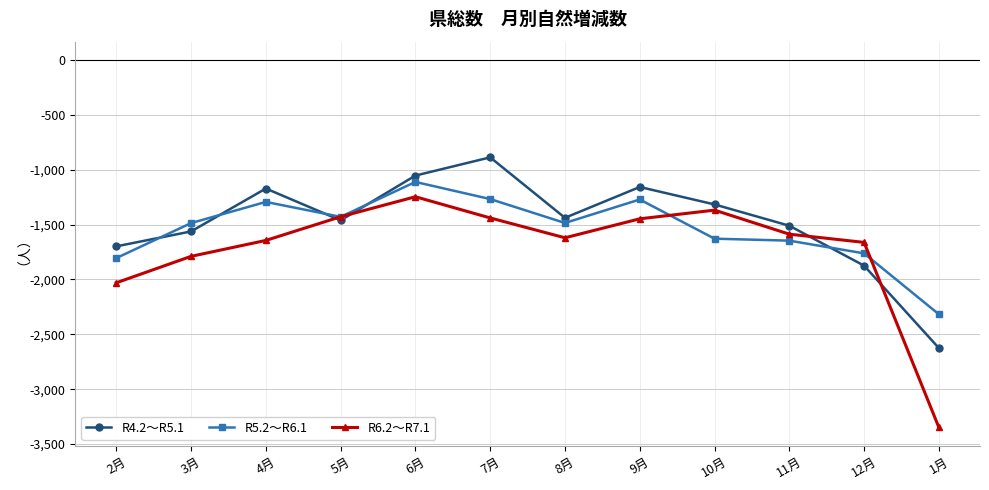

Which series ends up on top after the final intersection of R4.2～R5.1 and R5.2～R6.1?

R5.2～R6.1